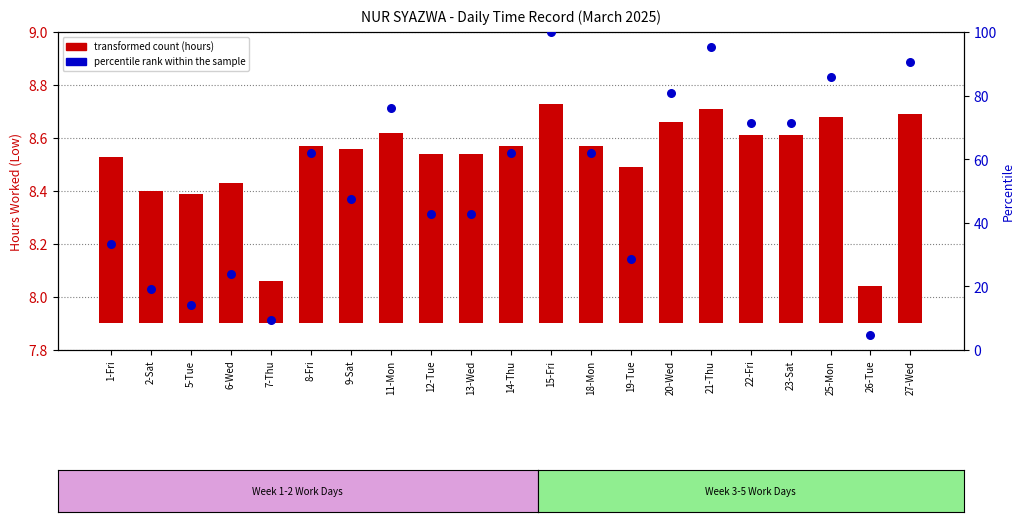

What are all the series names shown in the legend?

transformed count (hours), percentile rank within the sample